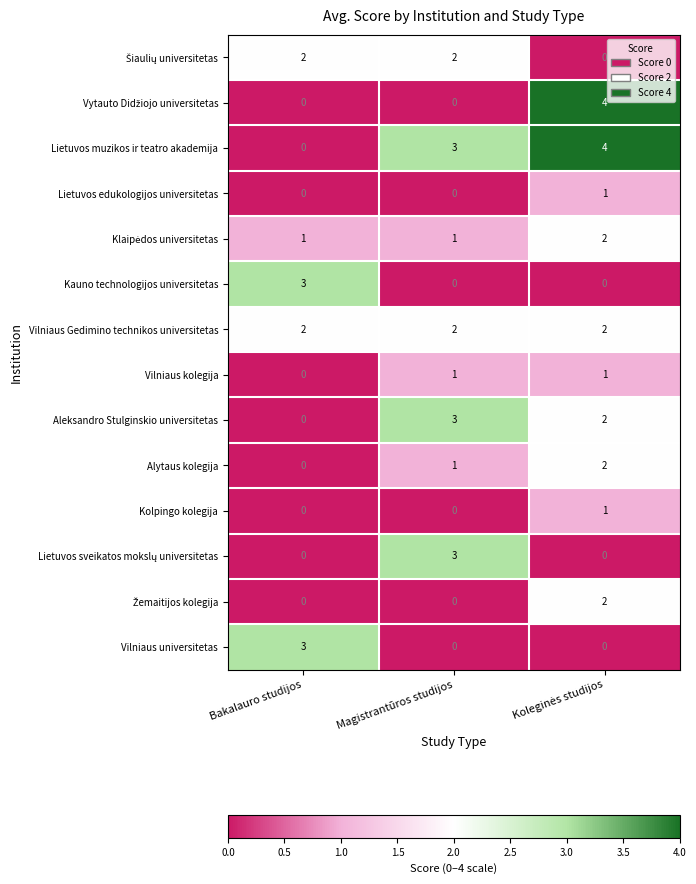

Which series has the largest total across all categories?

Lietuvos muzikos ir teatro akademija